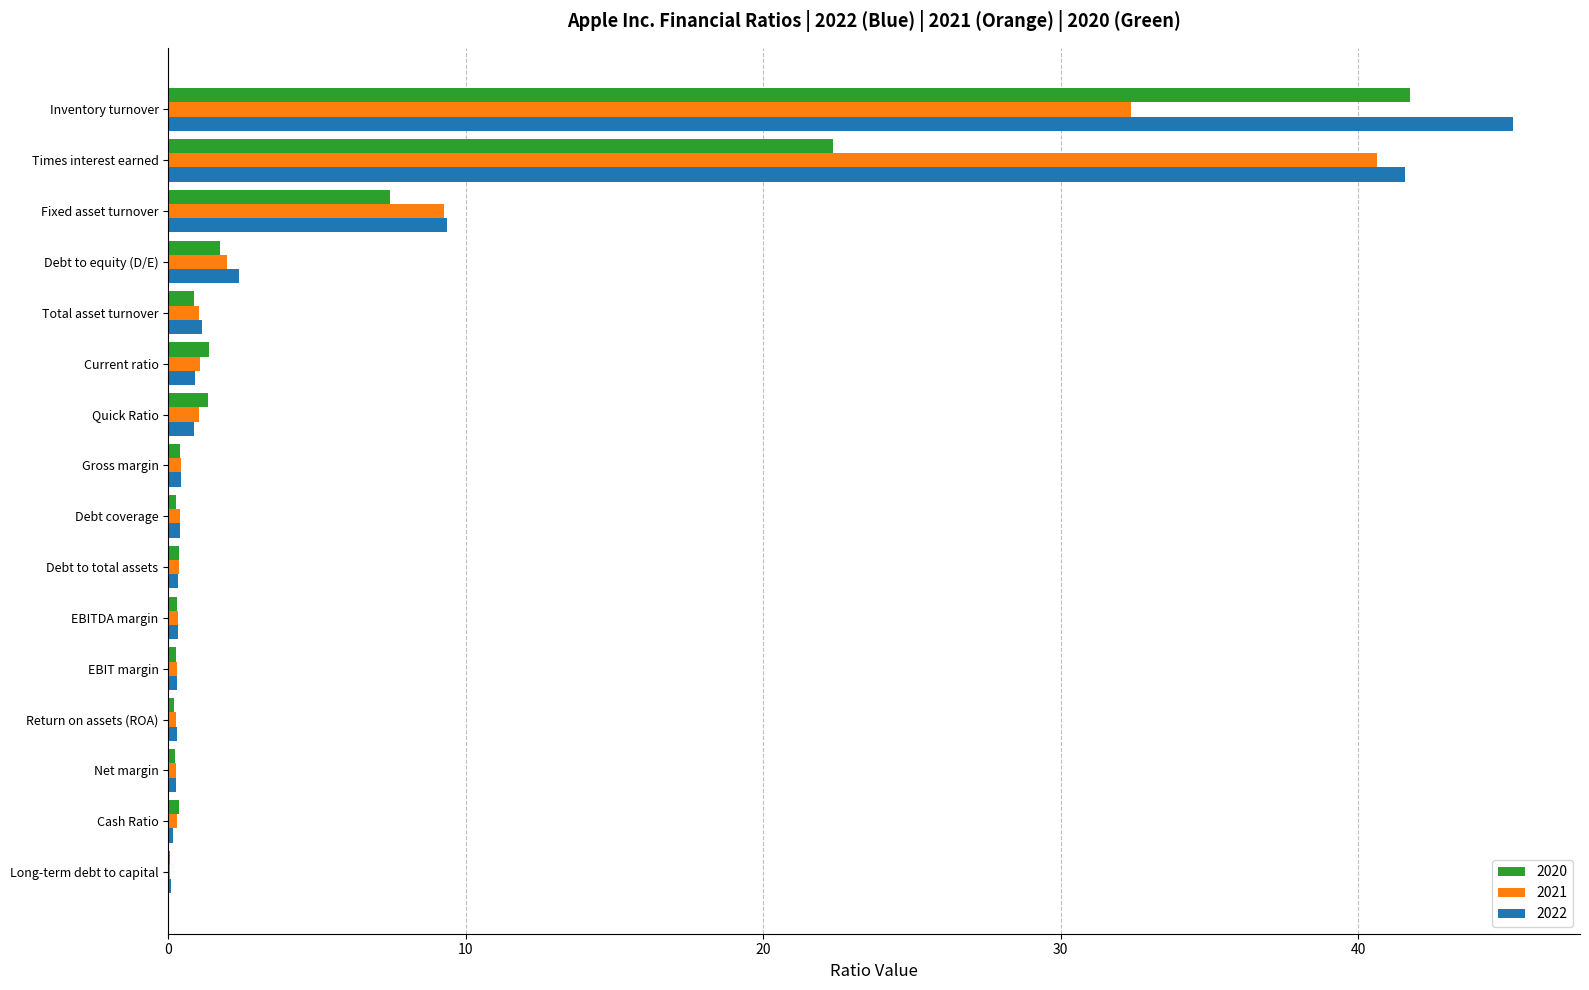

Read the 2022 value at Times interest earned.

41.6